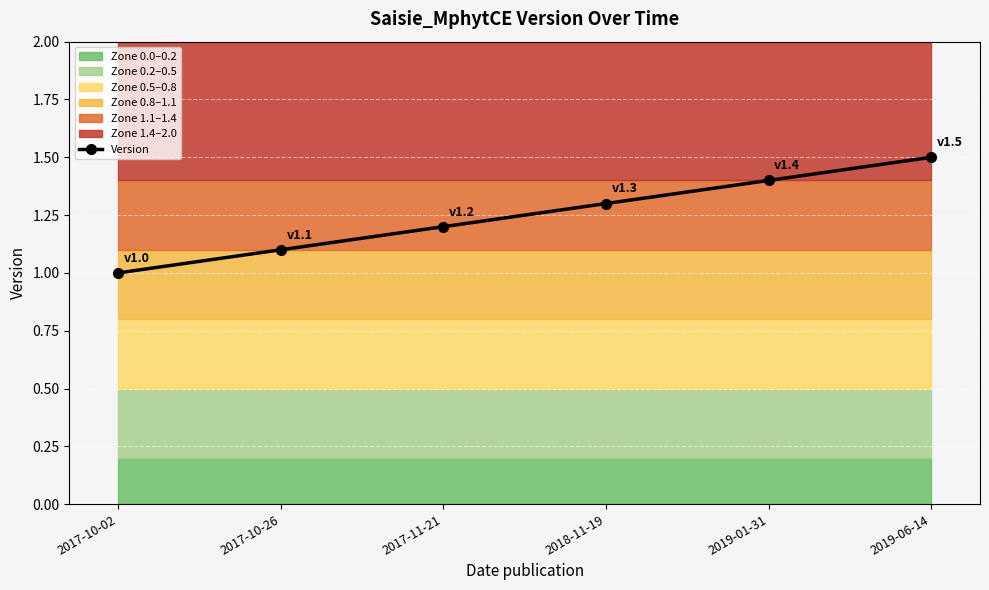

What is the value of the 3rd point from the left?

1.2